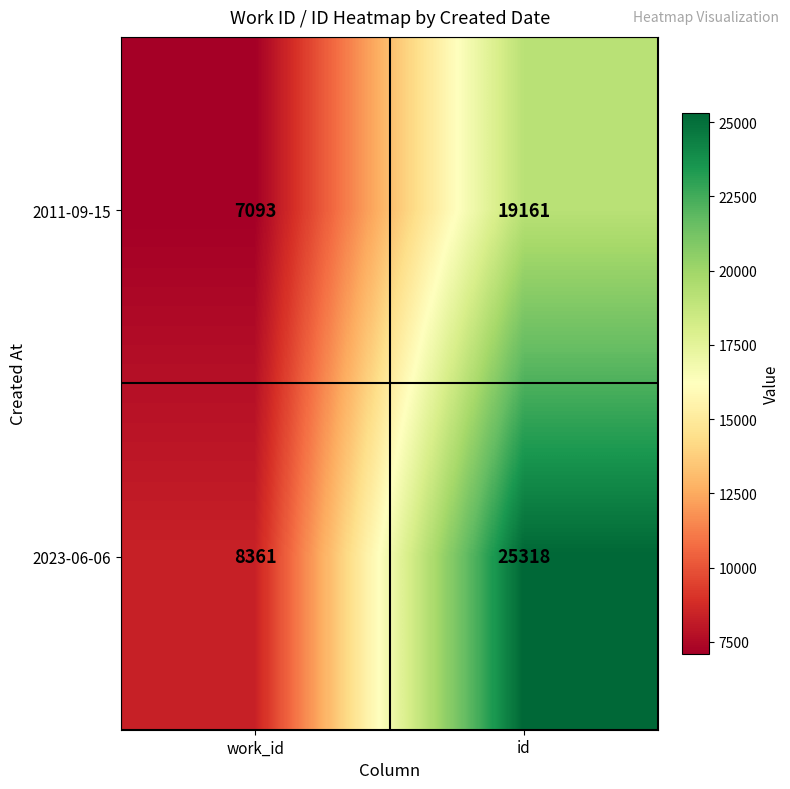

List the series in order of their peak value, lowest first.

2011-09-15, 2023-06-06